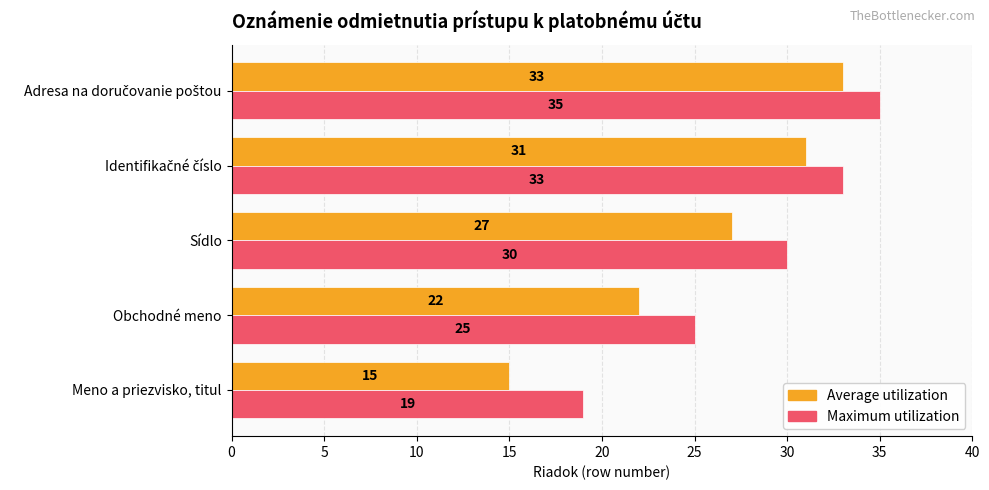

List the series in order of their overall mean, lowest first.

Average utilization, Maximum utilization